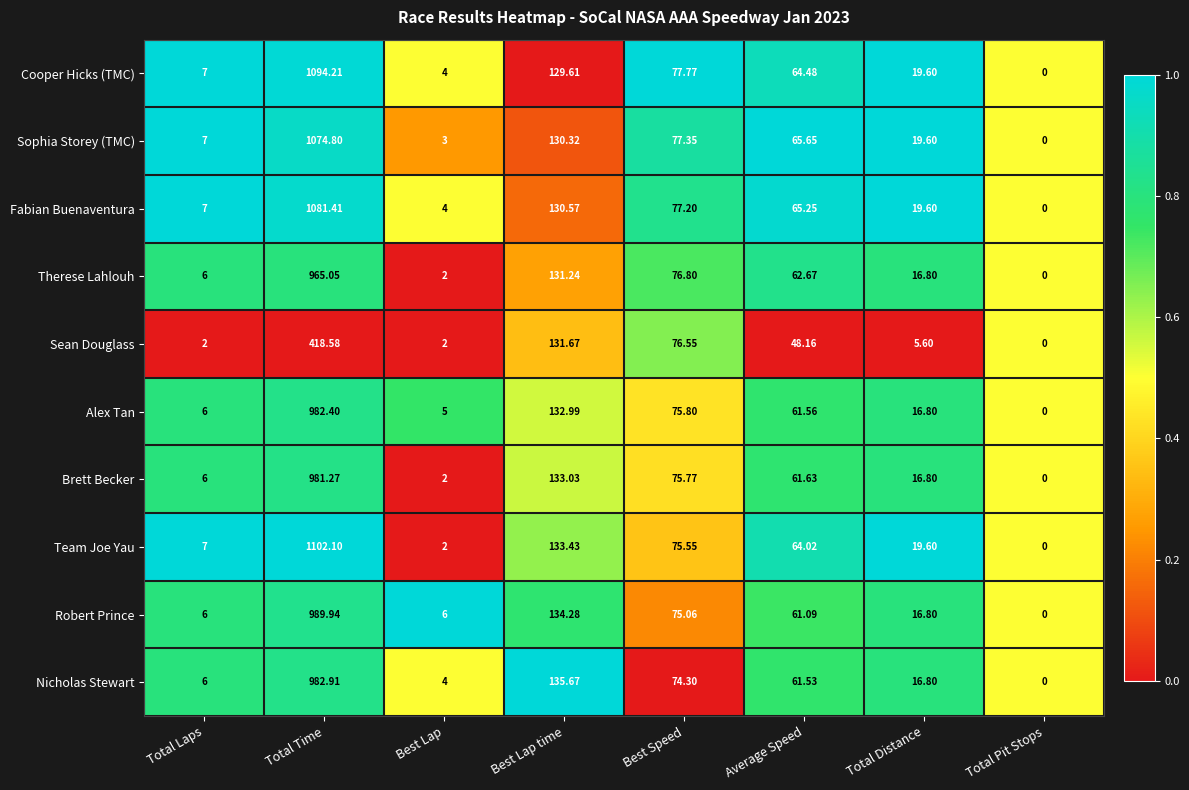

What is the difference between the highest and lowest values at Total Time?

683.5